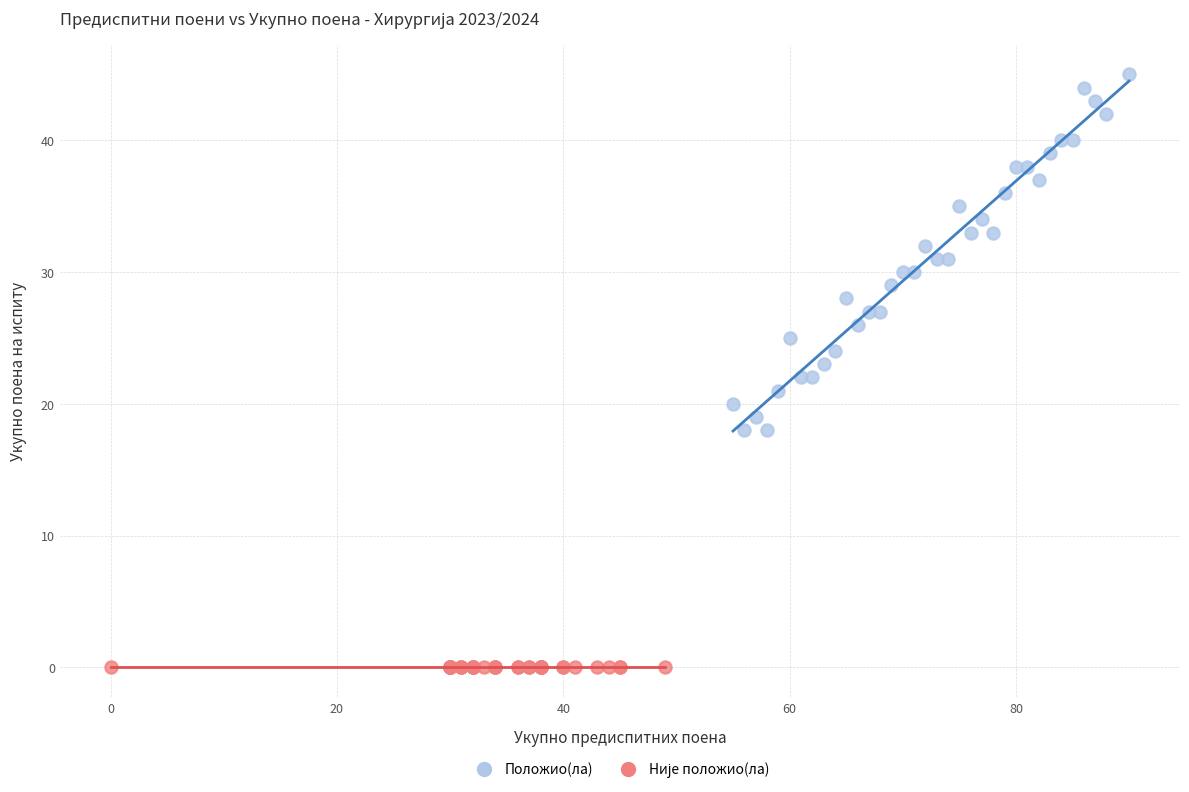

Which series reaches the maximum Y coordinate?

Положио(ла)